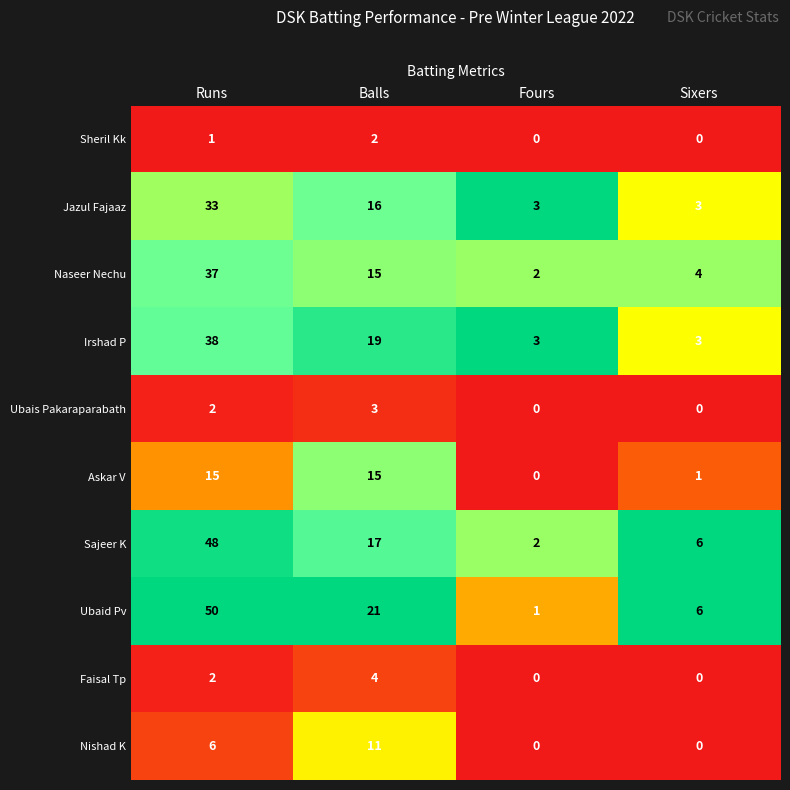

Where does the Ubaid Pv series first go above 21?

Runs